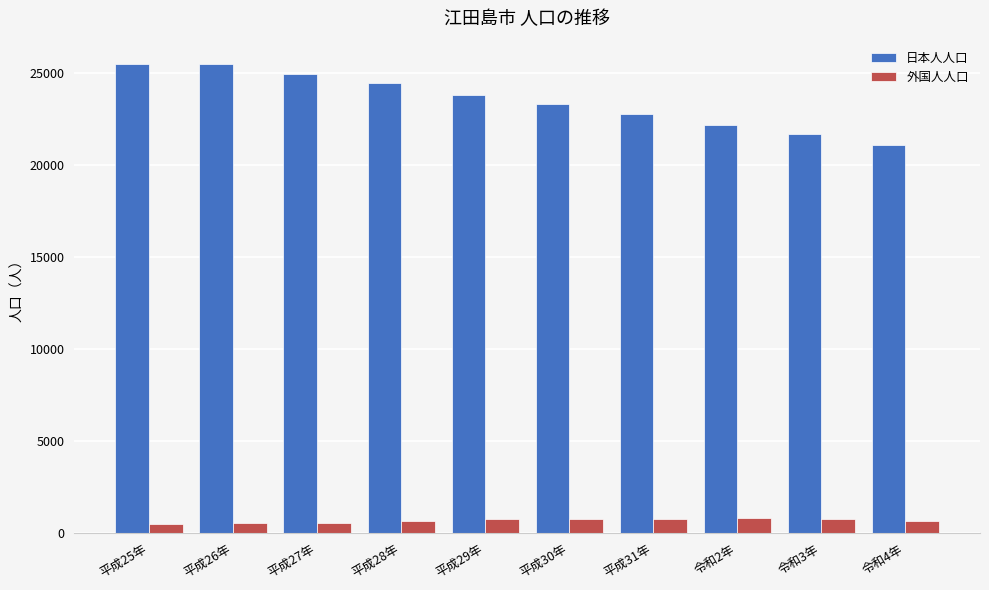

What is the label of the 6th bar from the right?

平成29年